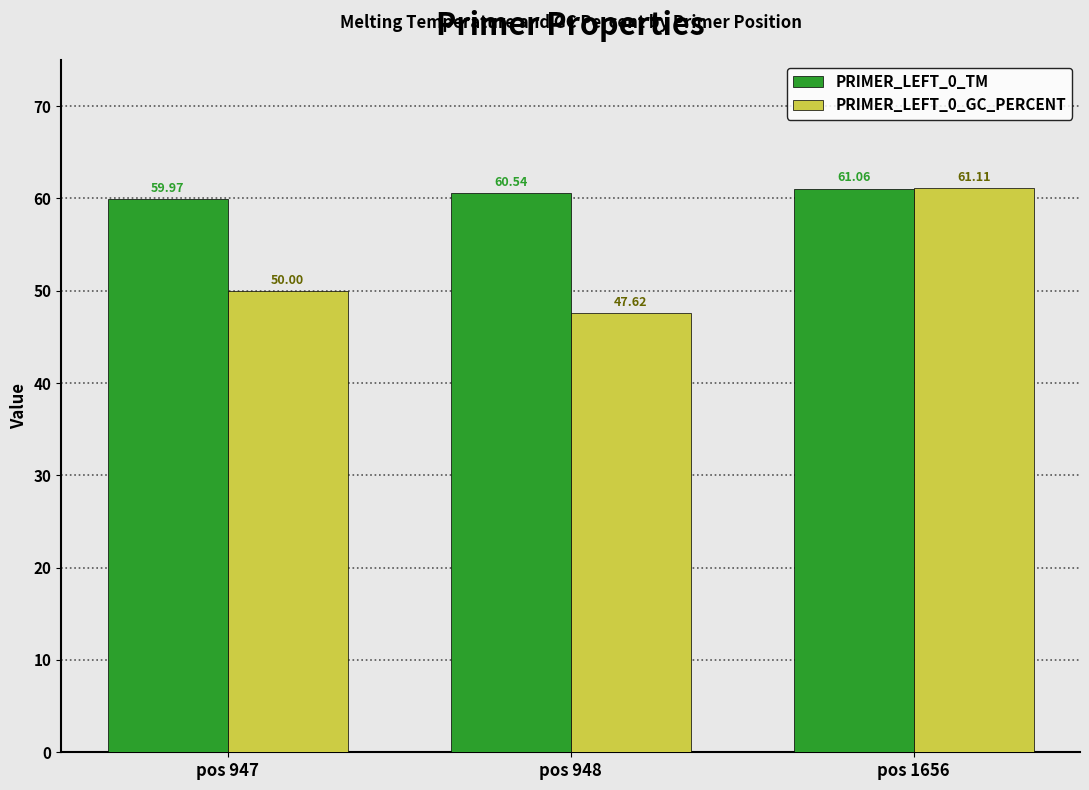

What is the total value across all series at pos 948?

108.2